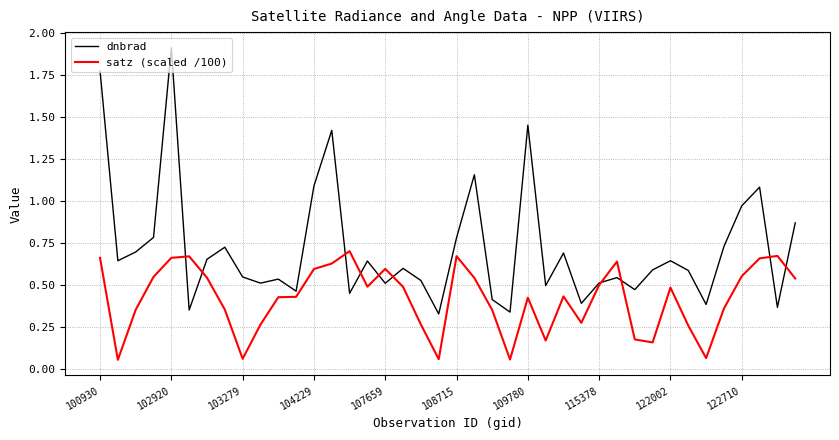

Which series has the largest range (max minus min)?

dnbrad